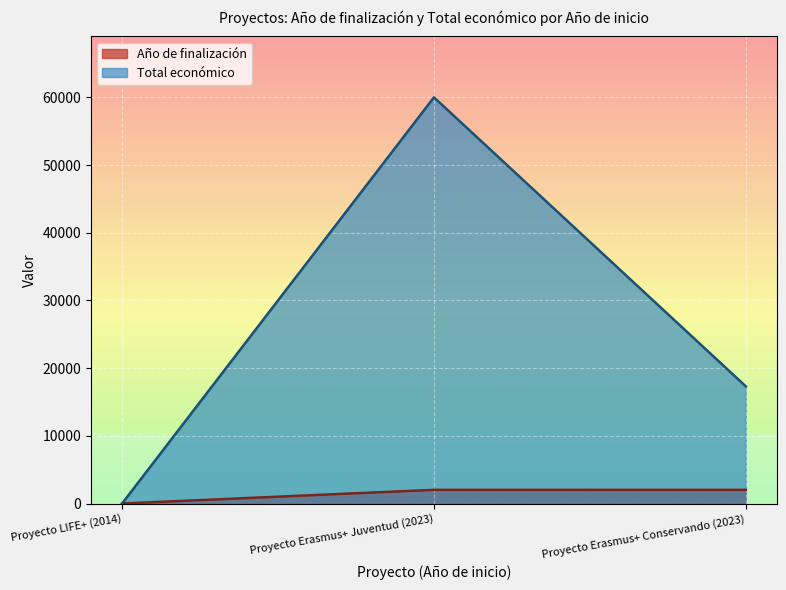

At 2023, list the series in order from smallest to largest.

Año de finalización, Total económico